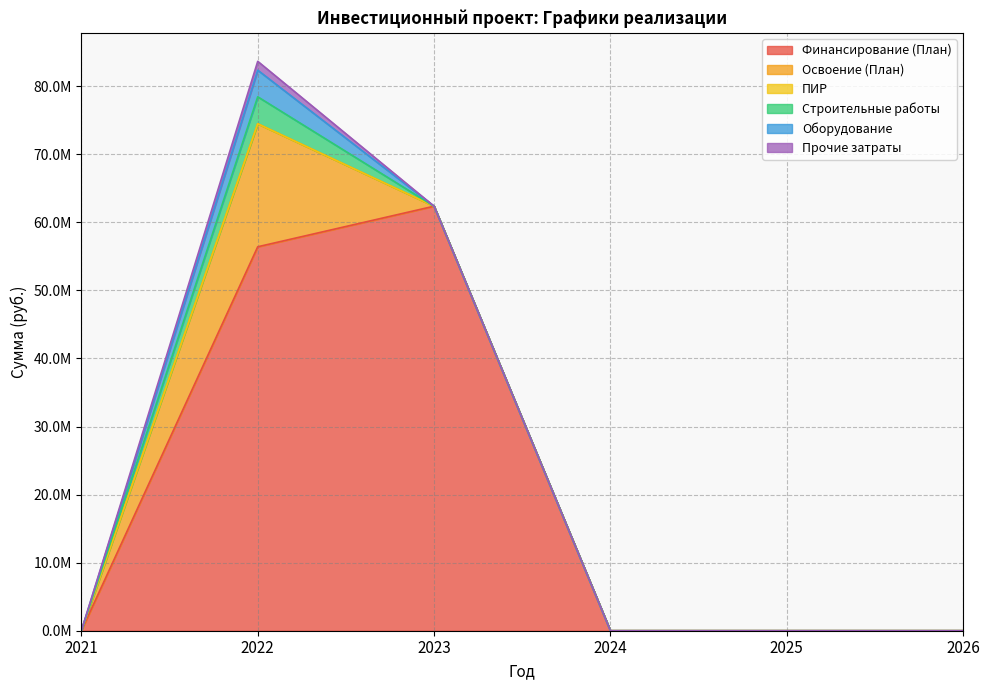

Where is Освоение (План) nearest to the value 9035500?

2021